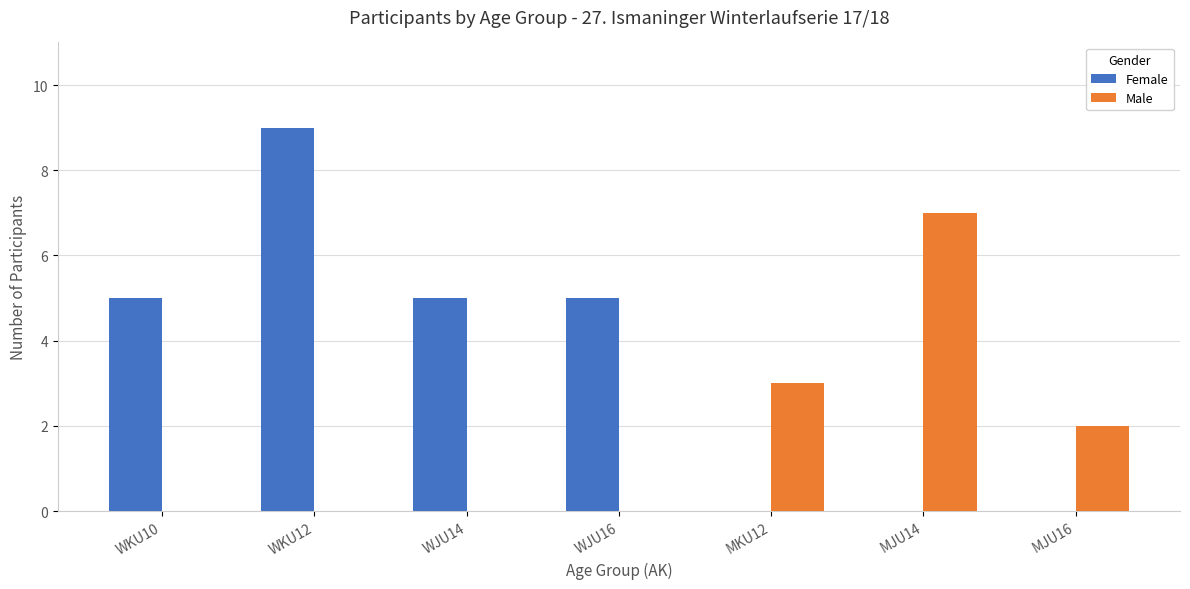

What is the sum of all Male values?

12